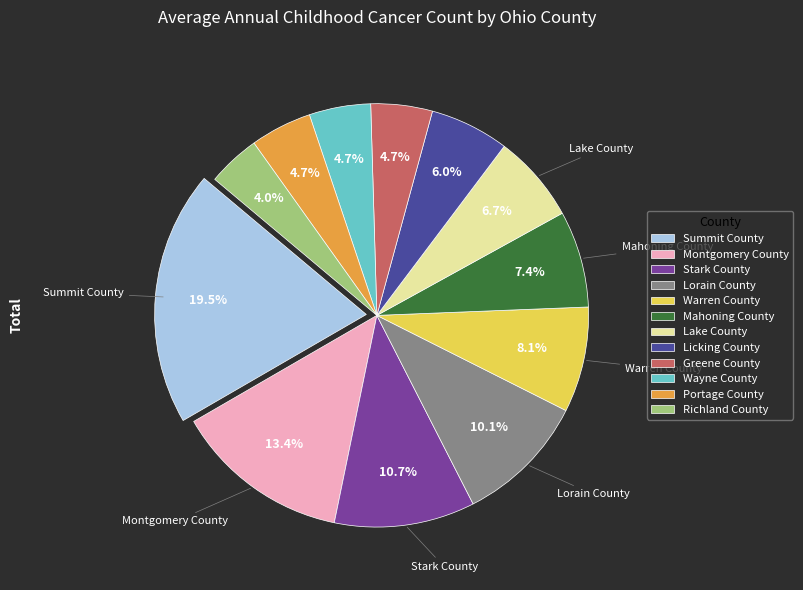

Is the sum of Stark County and Lorain County greater than half?

No